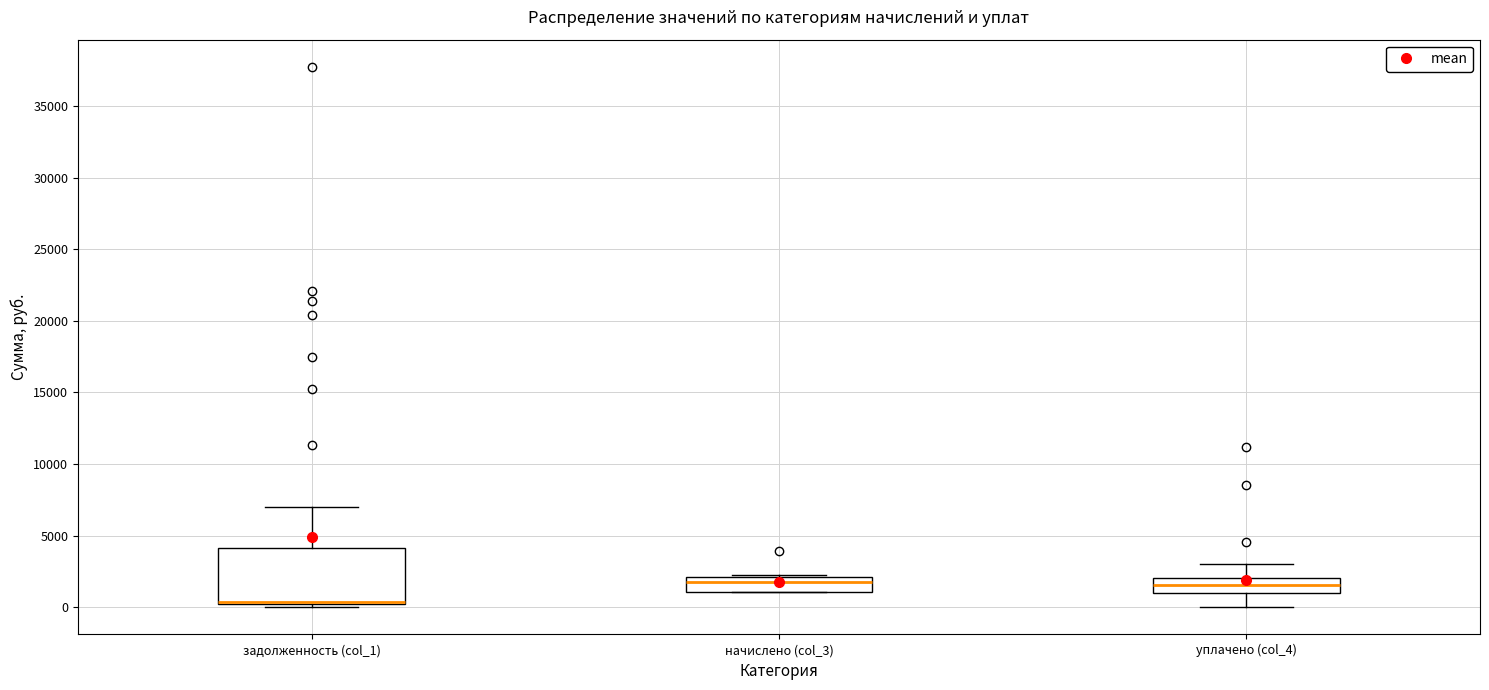

Reading left to right, read every box against the y-axis: the position of its median line, the range the box covers, and the ends of its whiskers. The values are not printed on the chart, so give them approximately, as read against the axis.

задолженность (col_1): median 500 (drawn on the box's lower edge), box 500 to 4000, whiskers 0 to 7000
начислено (col_3): median 2000 (just below the box's upper edge), box 1000 to 2000, whiskers 1000 to 2500
уплачено (col_4): median 1500, box 1000 to 2000, whiskers 0 to 3000